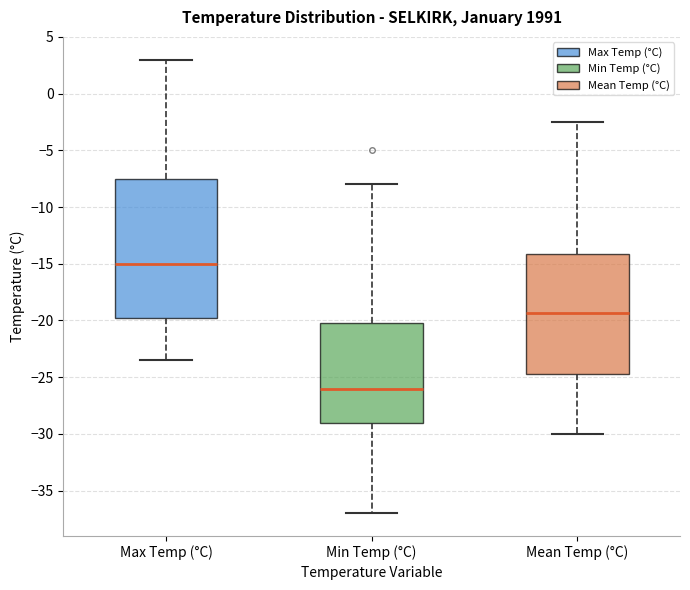

Where is the upper edge of the box for Min Temp (°C) on the y-axis? The values are not printed on the chart, so give them approximately, as read against the axis.

-20.0